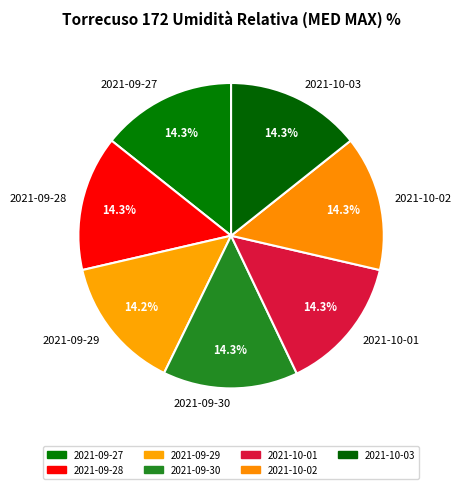

Count the number of slices in the pie.

7